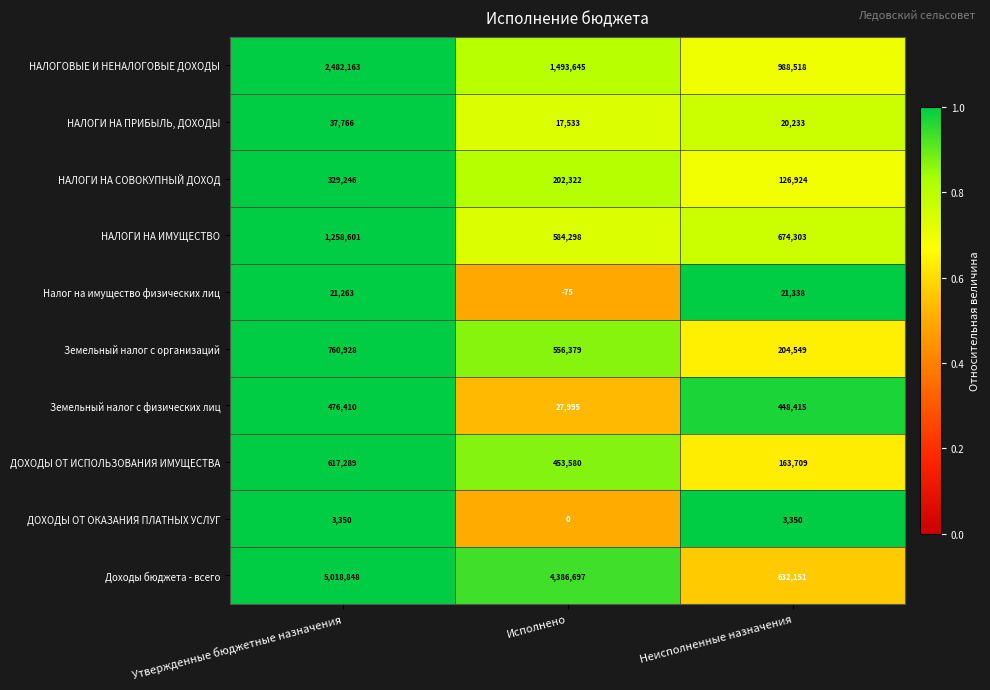

Between Утвержденные бюджетные назначения and Неисполненные назначения, which series saw the biggest shift?

Доходы бюджета - всего